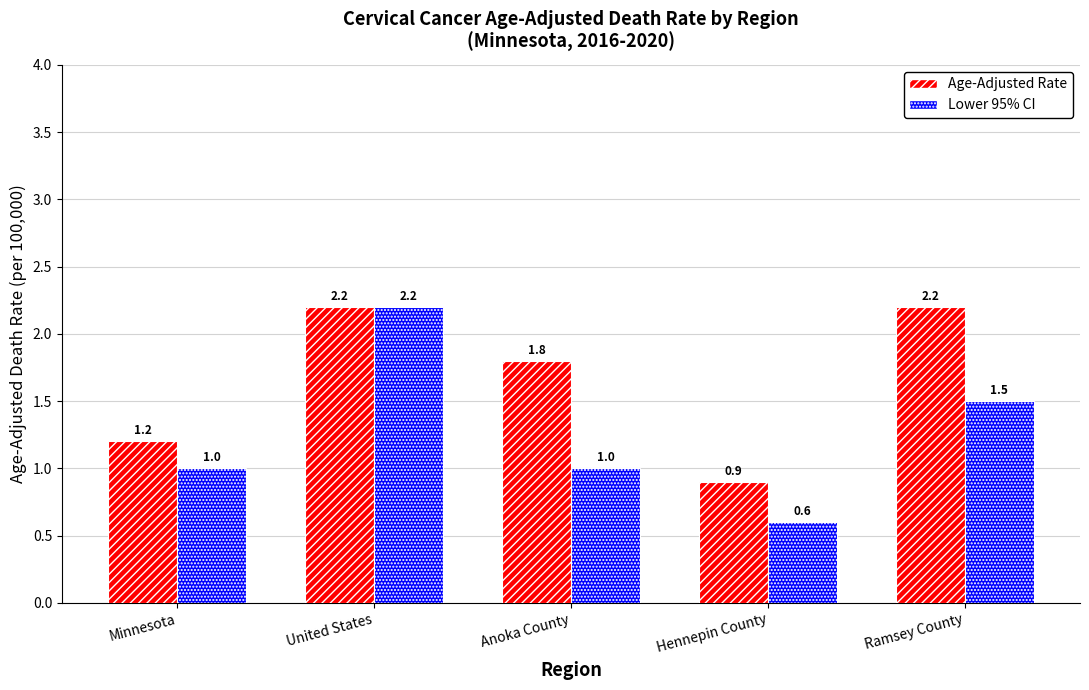

What is the difference between the maximum and minimum values in the Lower 95% CI series?

1.6